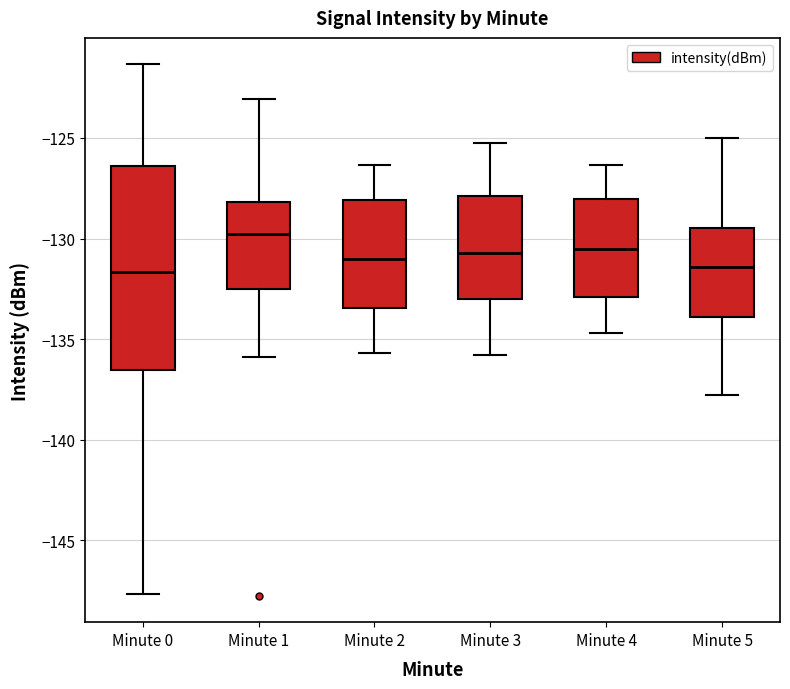

Reading left to right, transcribe this box plot: for each box, give where its median line is, the range the box spans, and where its two whiskers end, as read against the y-axis. The values are not printed on the chart, so give them approximately, as read against the axis.

Minute 0: median -131.5, box -136.5 to -126.5, whiskers -147.5 to -121.5
Minute 1: median -130.0, box -132.5 to -128.0, whiskers -136.0 to -123.0
Minute 2: median -131.0, box -133.5 to -128.0, whiskers -135.5 to -126.5
Minute 3: median -130.5, box -133.0 to -128.0, whiskers -136.0 to -125.0
Minute 4: median -130.5, box -133.0 to -128.0, whiskers -134.5 to -126.5
Minute 5: median -131.5, box -134.0 to -129.5, whiskers -138.0 to -125.0